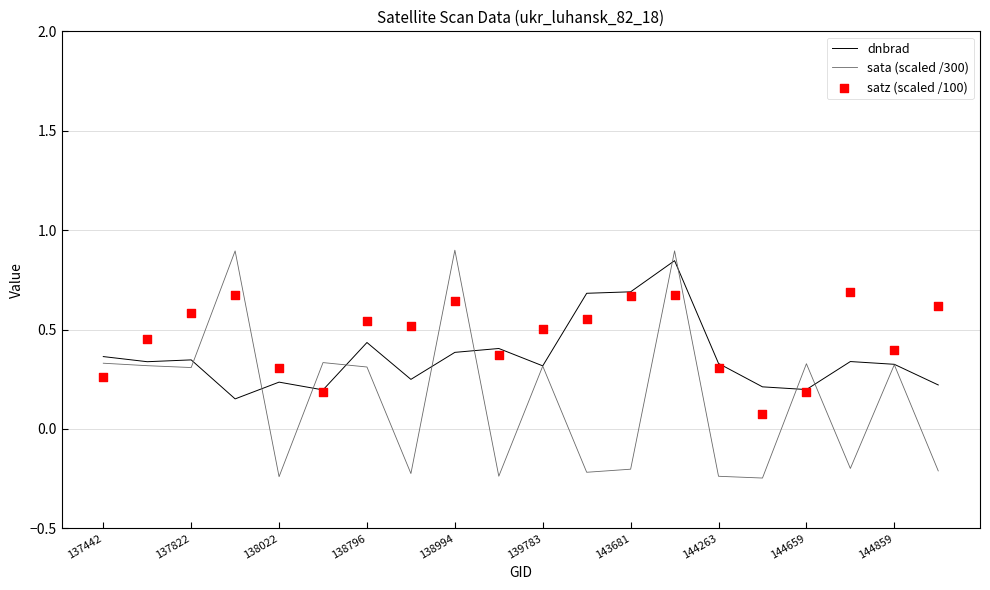

The value of sata (scaled /300) at 144659 is 0.2. True or false?

False